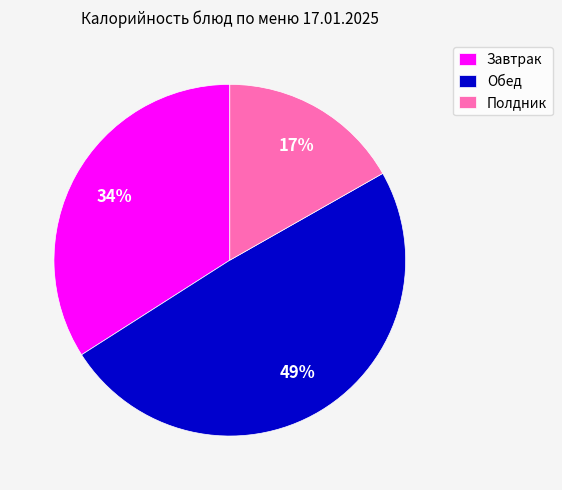

To the nearest percent, what is the difference between the Полдник and Завтрак slice percentages?

17%